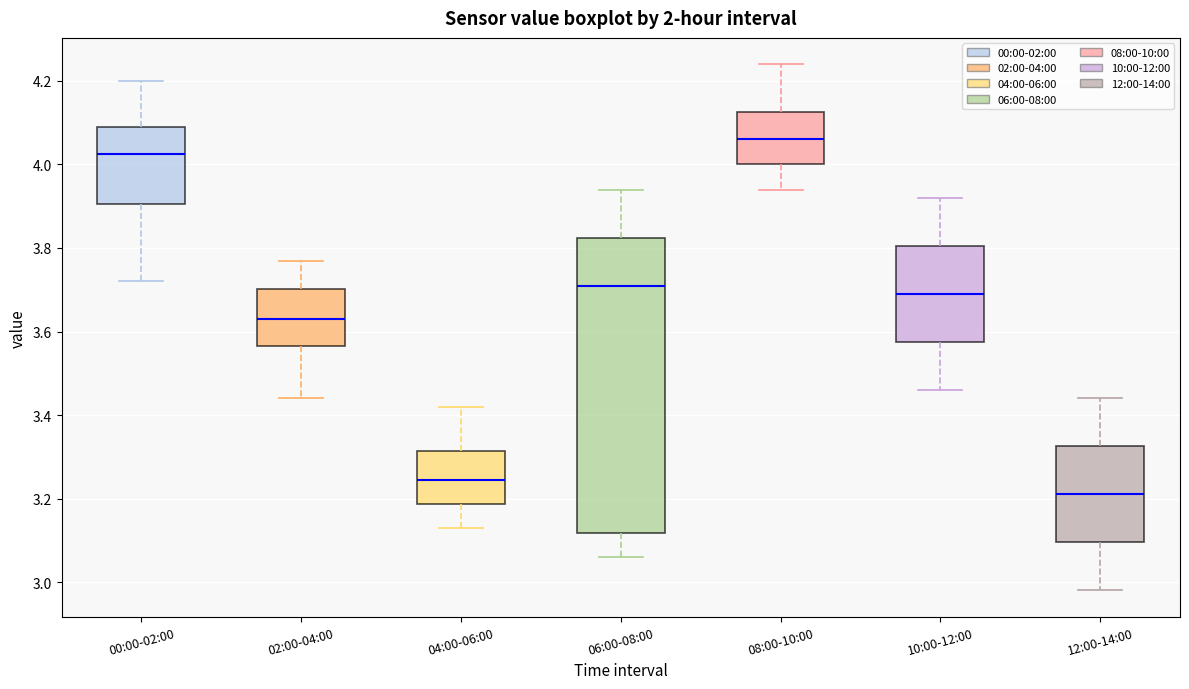

Comparing the boxes themselves (not the whiskers), which one is the tallest?

06:00-08:00